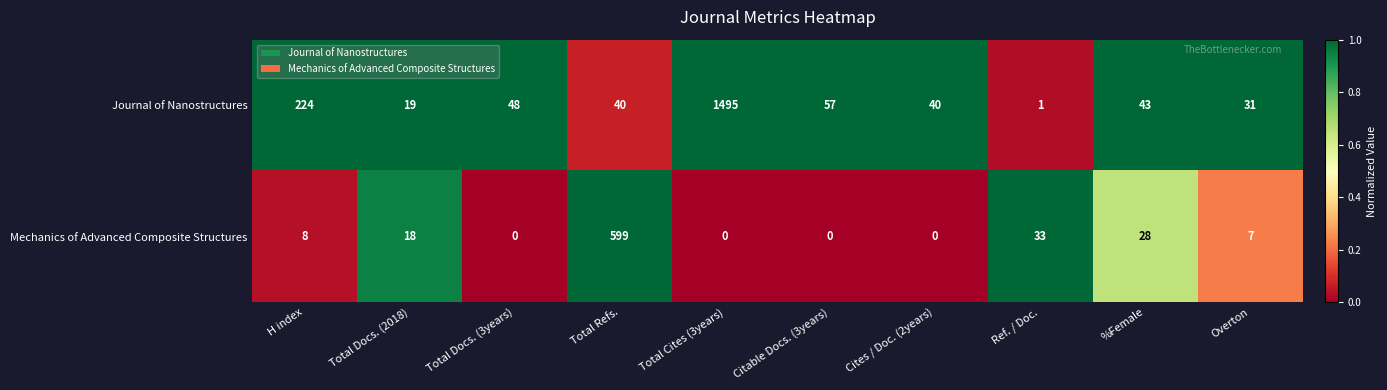

What is the maximum value shown in the chart?

1495